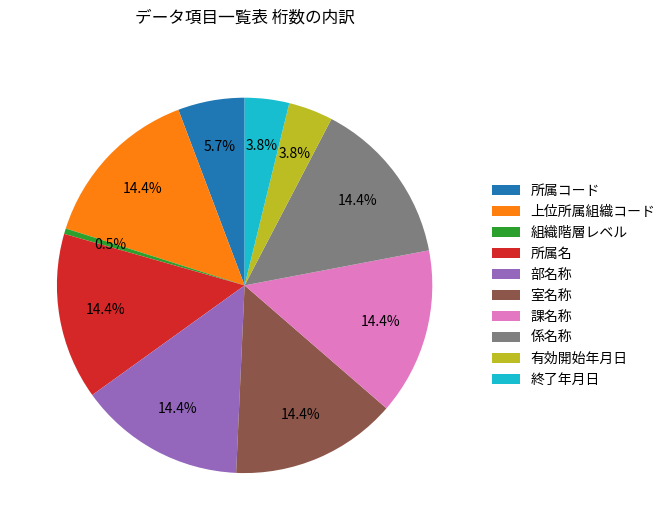

To the nearest percent, what is the difference between the largest and smallest slice percentages?

14%